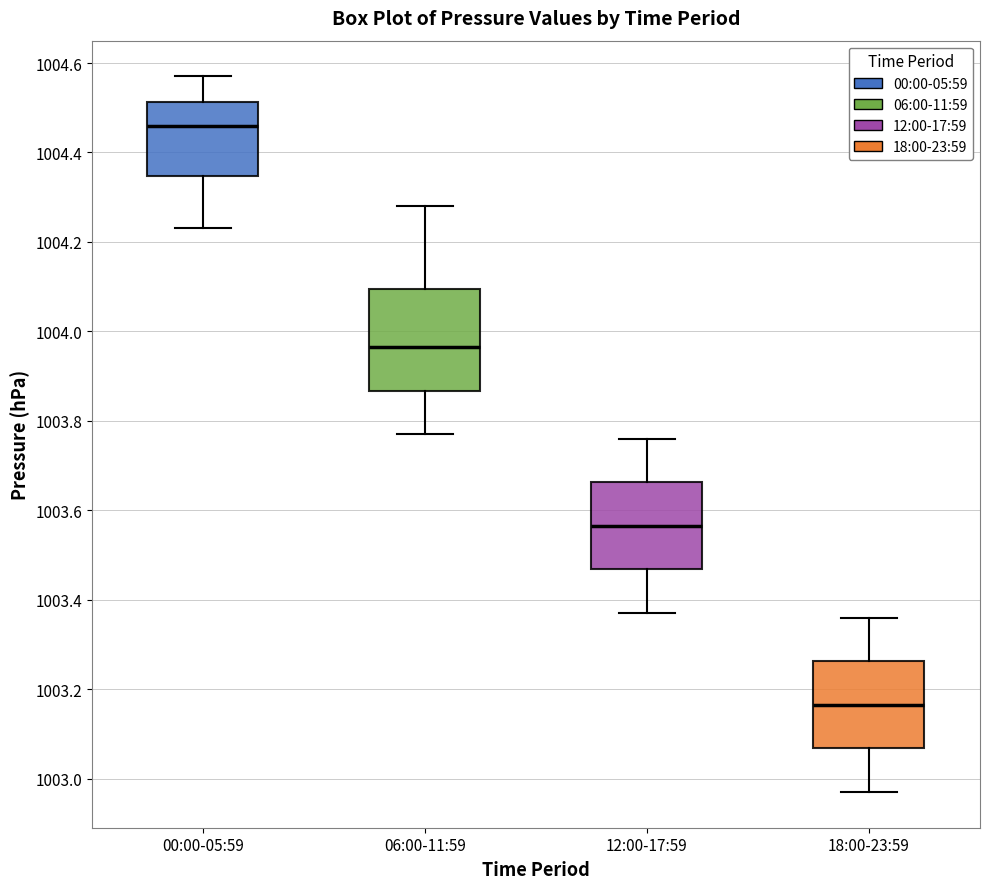

Reading left to right, read every box against the y-axis: the position of its median line, the range the box covers, and the ends of its whiskers. The values are not printed on the chart, so give them approximately, as read against the axis.

00:00-05:59: median 1004.46, box 1004.34 to 1004.52, whiskers 1004.24 to 1004.58
06:00-11:59: median 1003.96, box 1003.86 to 1004.10, whiskers 1003.78 to 1004.28
12:00-17:59: median 1003.56, box 1003.46 to 1003.66, whiskers 1003.38 to 1003.76
18:00-23:59: median 1003.16, box 1003.06 to 1003.26, whiskers 1002.98 to 1003.36